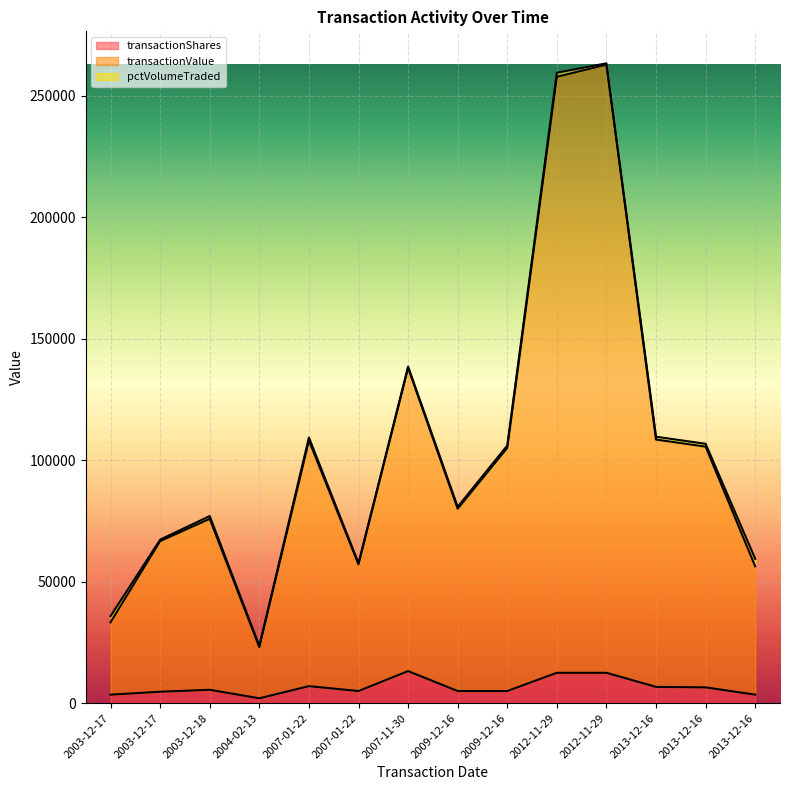

What are all the series names shown in the legend?

transactionShares, transactionValue, pctVolumeTraded